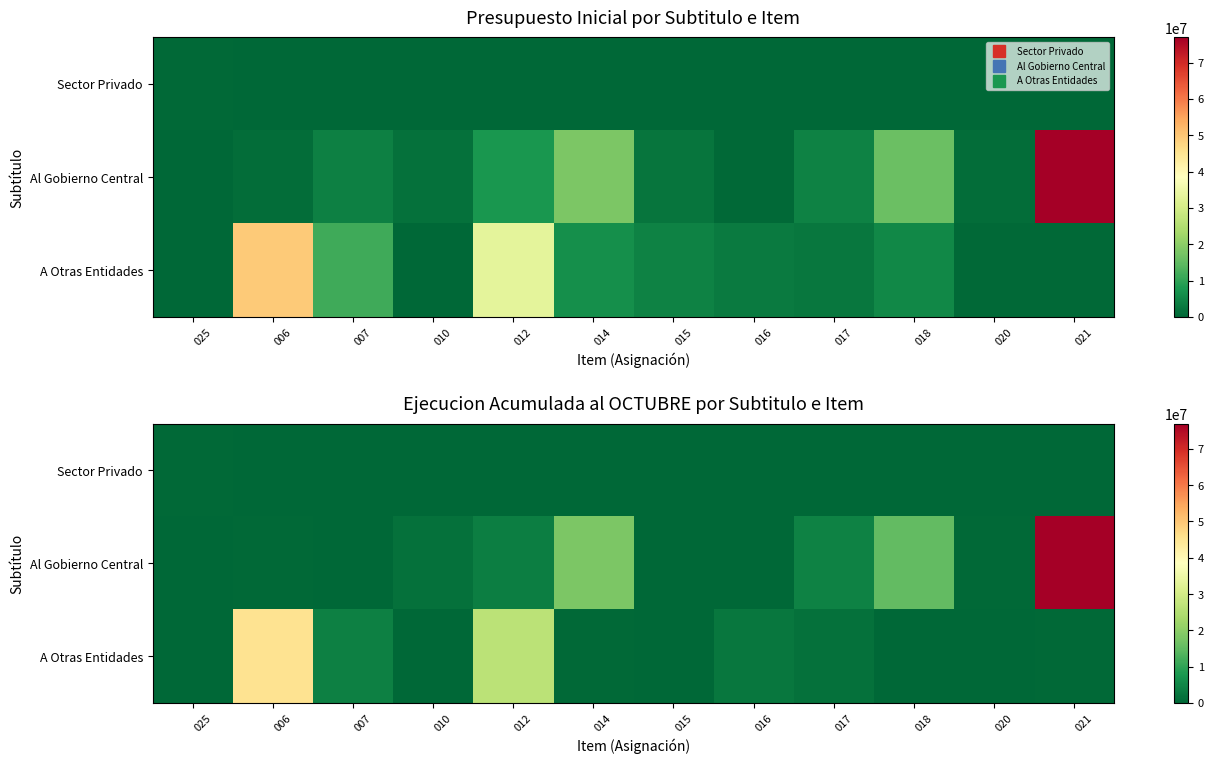

At 021, list the series in order from smallest to largest.

Sector Privado, A Otras Entidades, Al Gobierno Central